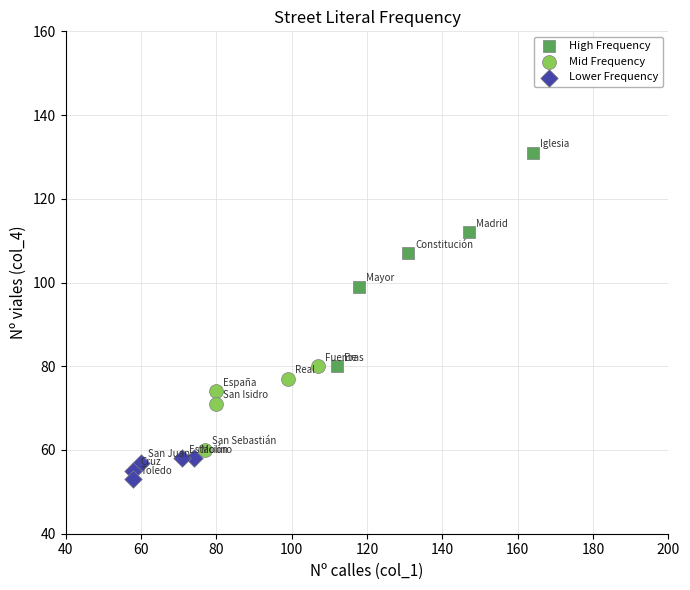

Which series contains the lowest Y value?

Lower Frequency